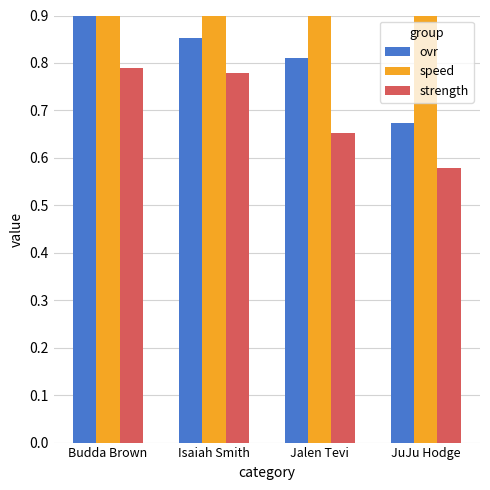

Rank the categories by strength value from highest to lowest.

Budda Brown, Isaiah Smith, Jalen Tevi, JuJu Hodge